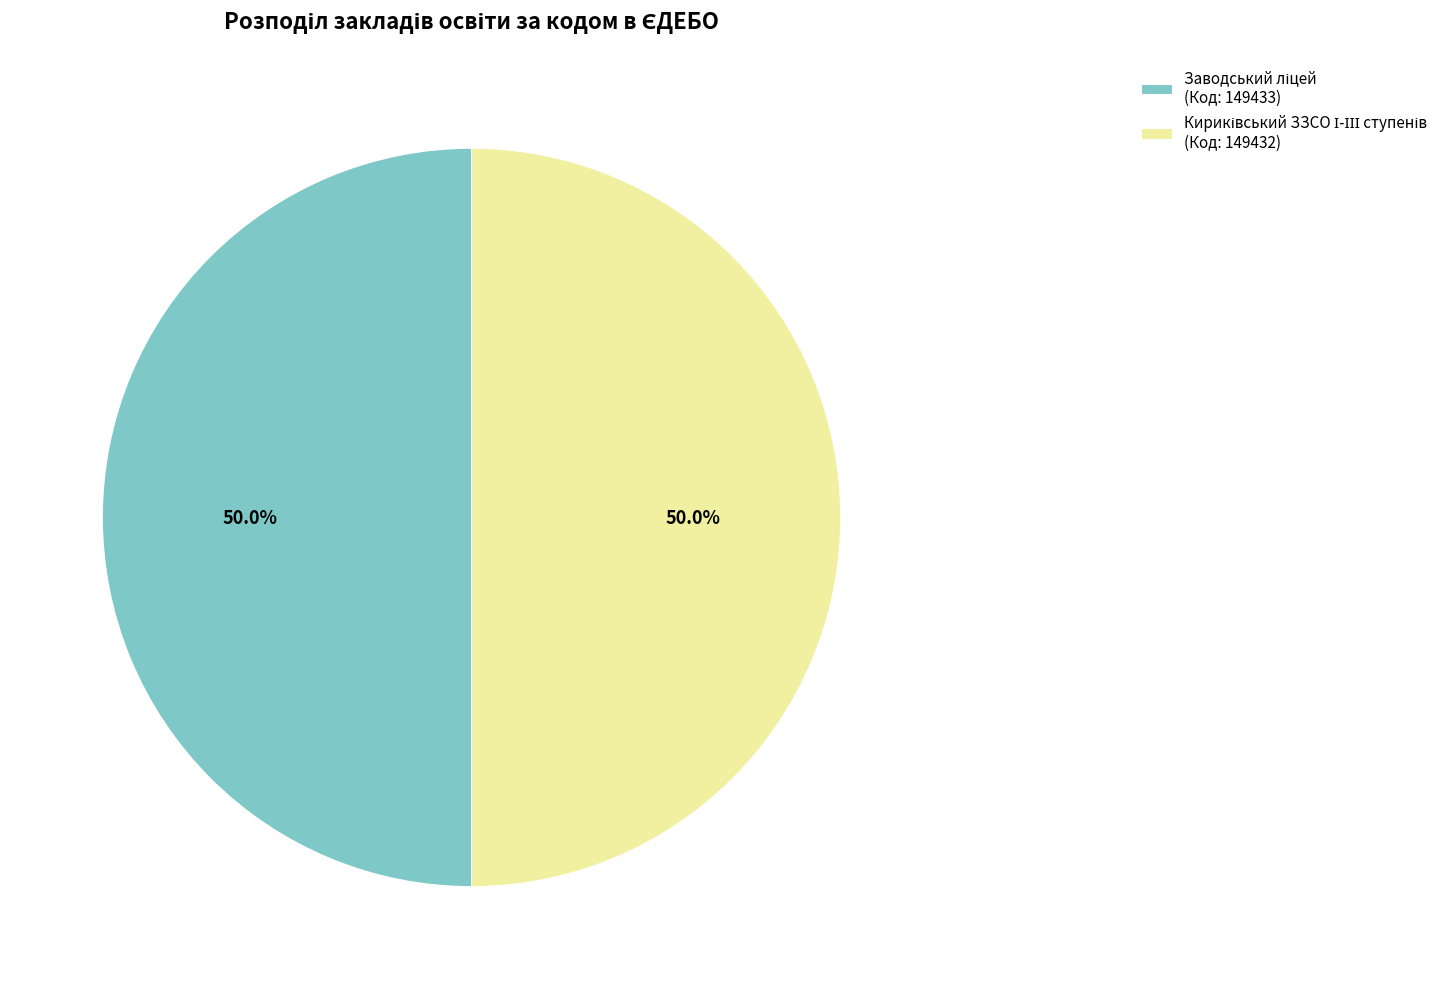

Count the number of slices in the pie.

2